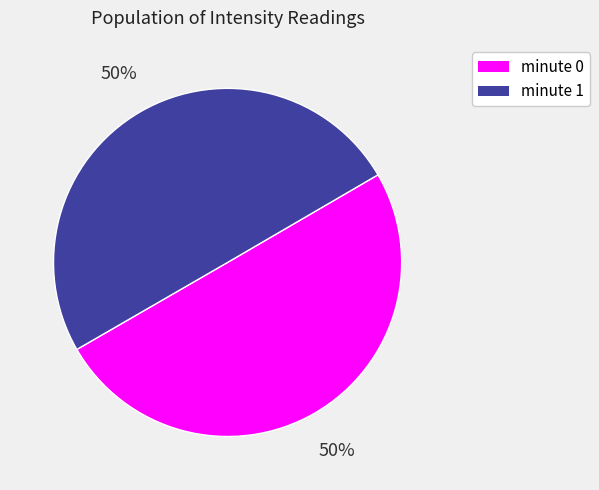

True or false: minute 0 accounts for 35% of the total.

False